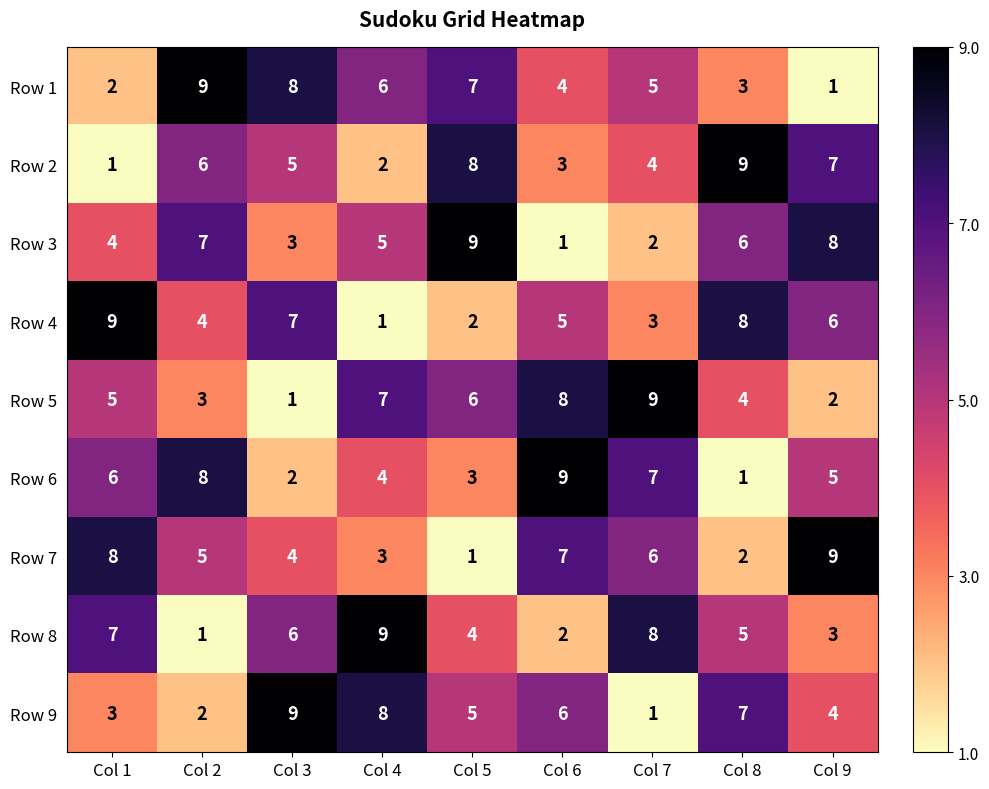

Where does the Row 3 series first go above 5?

Col 2